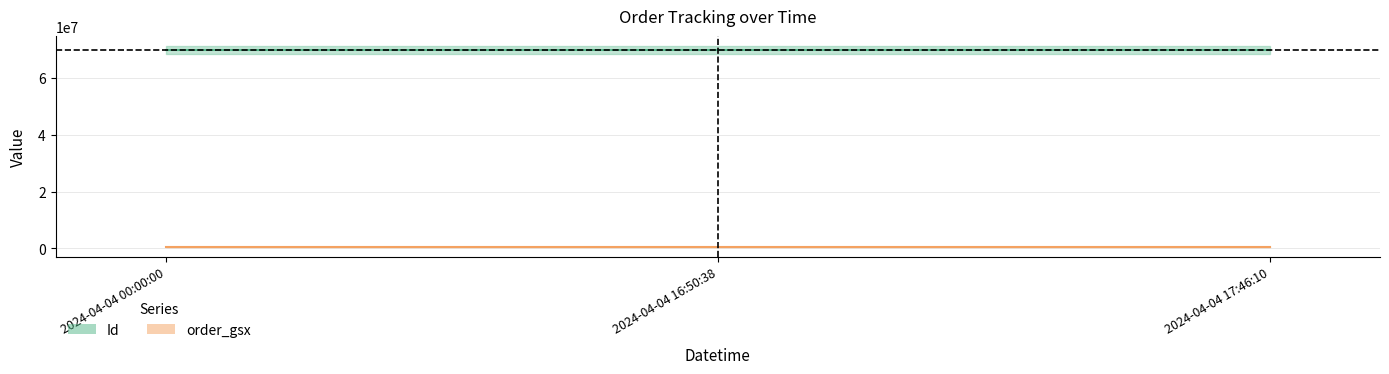

The Id series shows 96475333 at 2024-04-04 17:46:10. True or false?

False